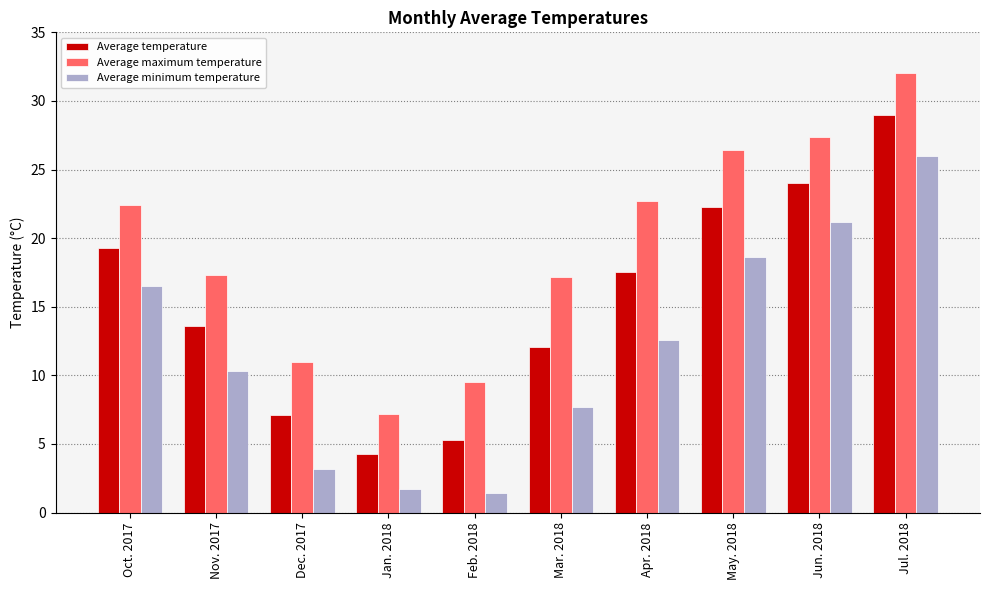

Where does the Average maximum temperature series first go above 22?

Oct. 2017